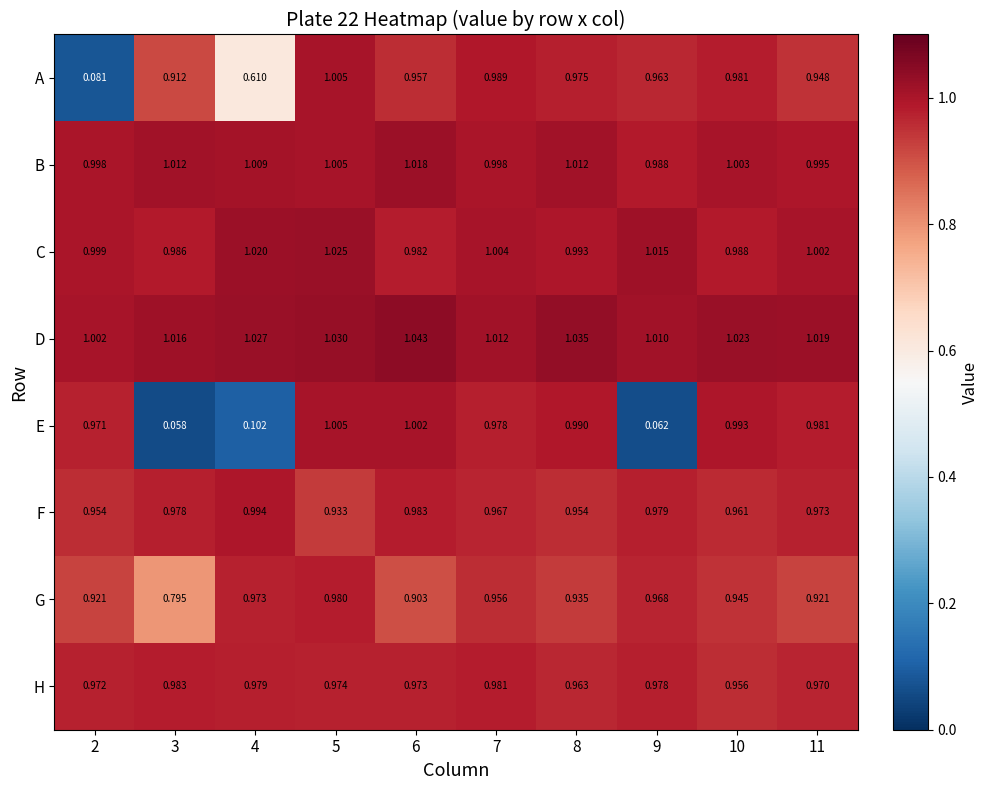

Which category has the highest value across all series?

6